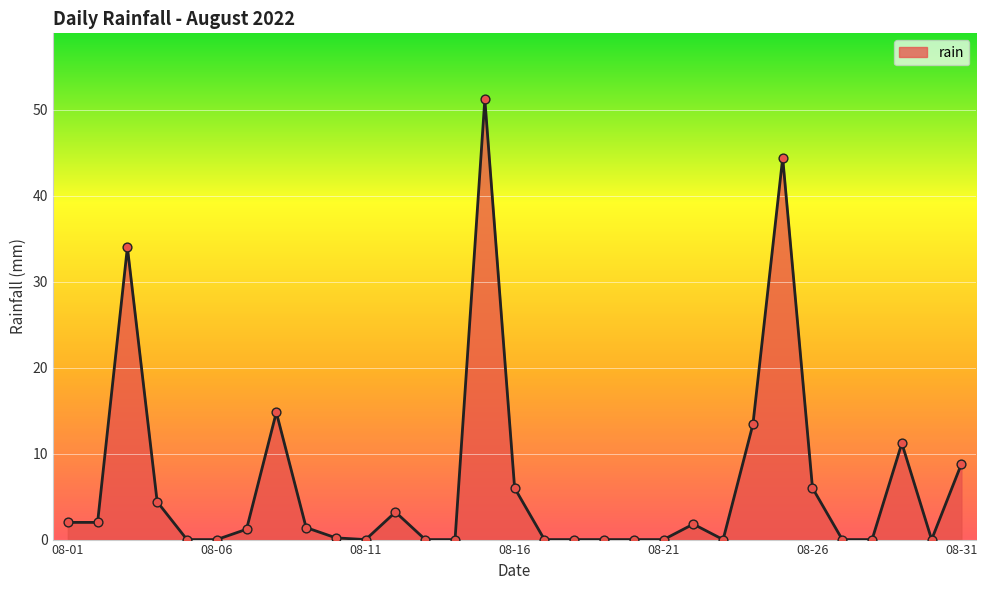

What is the difference between the maximum and minimum values?

51.2